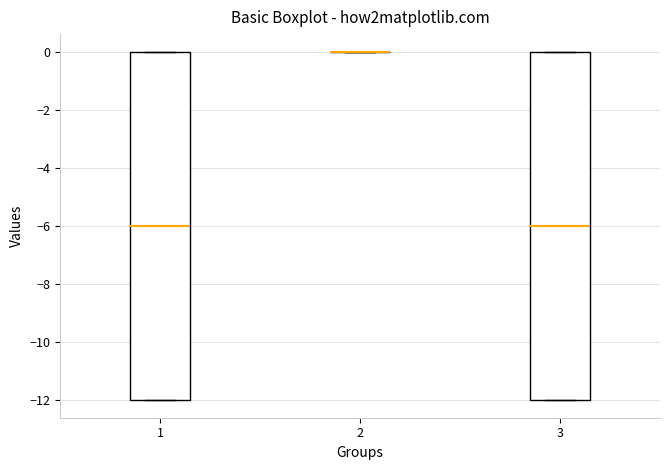

Reading left to right, read every box against the y-axis: the position of its median line, the range the box covers, and the ends of its whiskers. The values are not printed on the chart, so give them approximately, as read against the axis.

1: median -6, box -12 to 0, whiskers -12 to 0
2: box collapsed to a line at 0, whiskers 0 to 0
3: median -6, box -12 to 0, whiskers -12 to 0